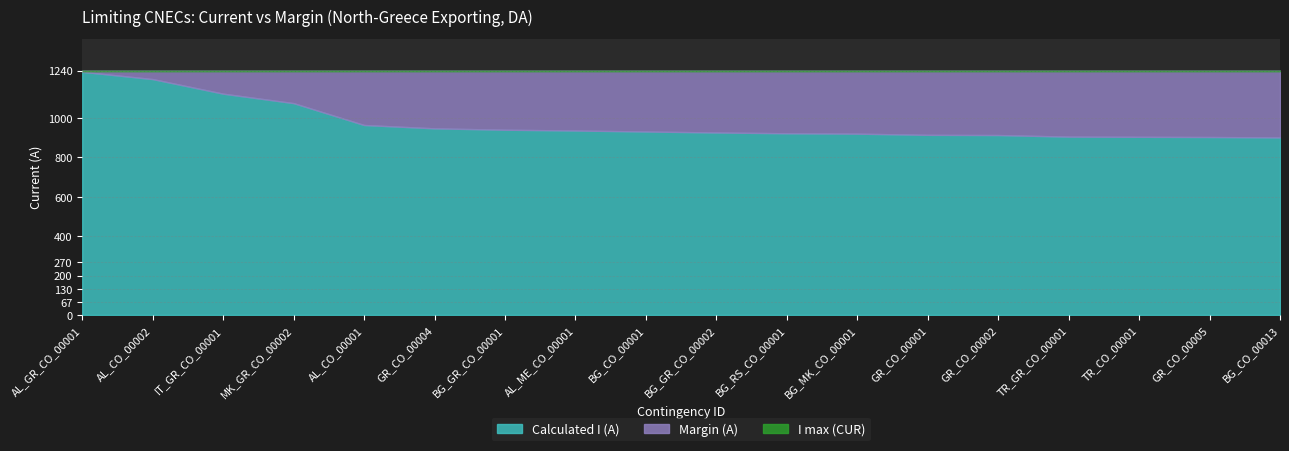

True or false: Calculated I (A) has a value of -1404 at MK_GR_CO_00002.

False